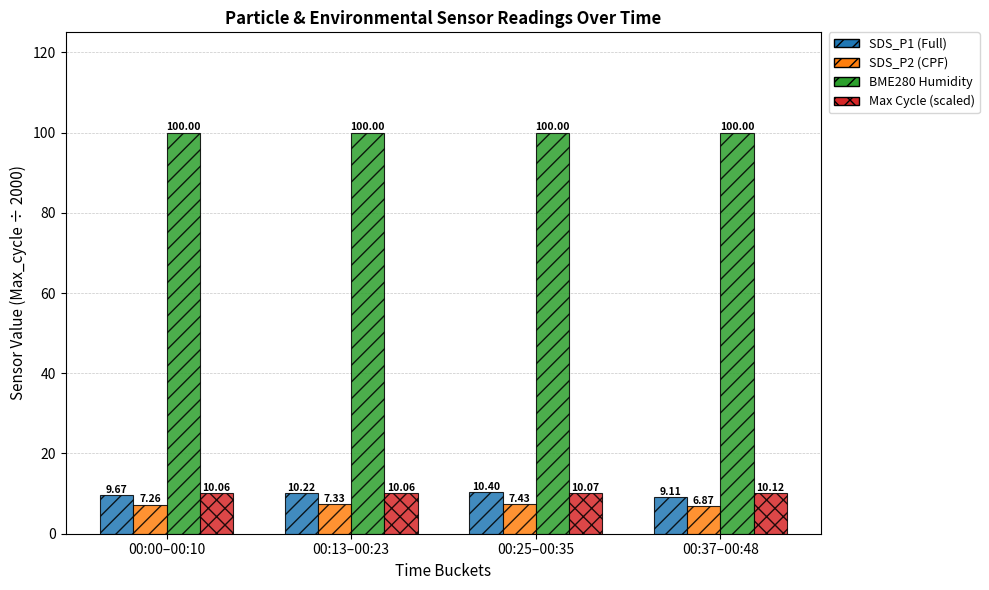

What is the value of the BME280 Humidity bar at the 4th from the left?

100.0